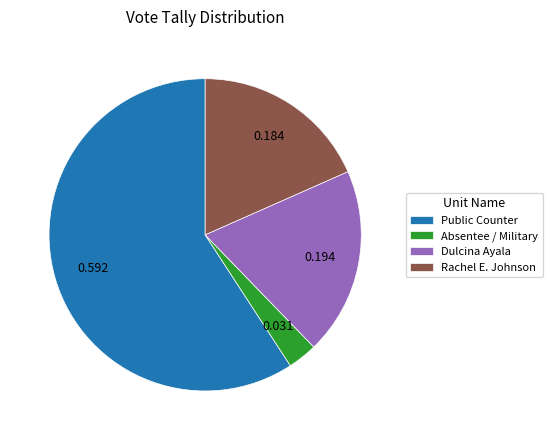

How many slices are in this pie chart?

4